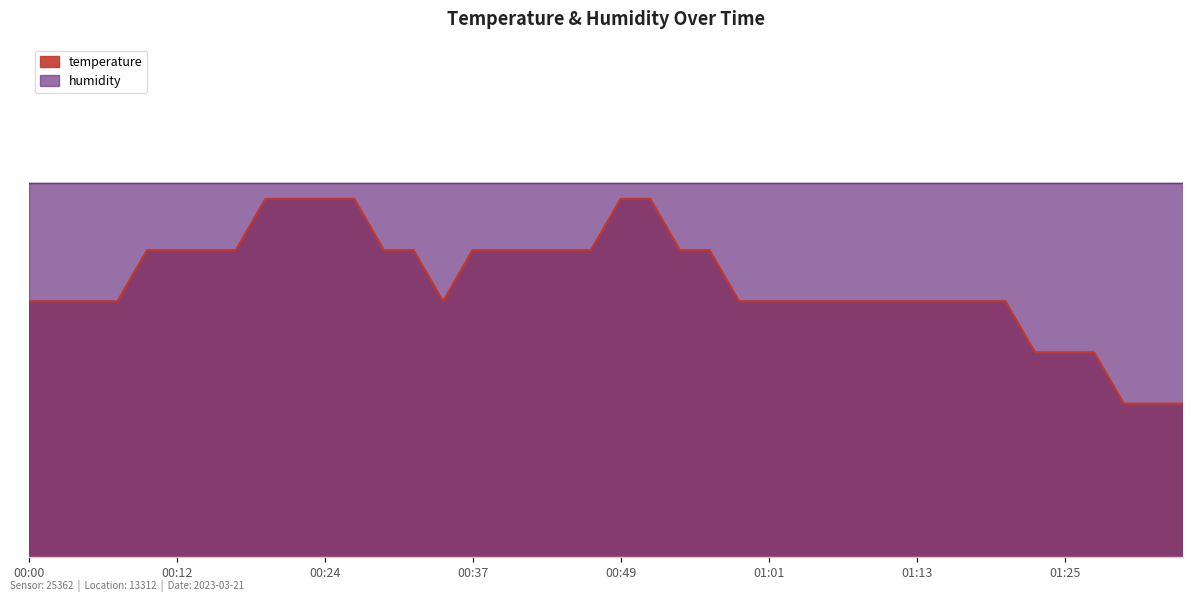

What is the value of the 27th point from the left?

5.2